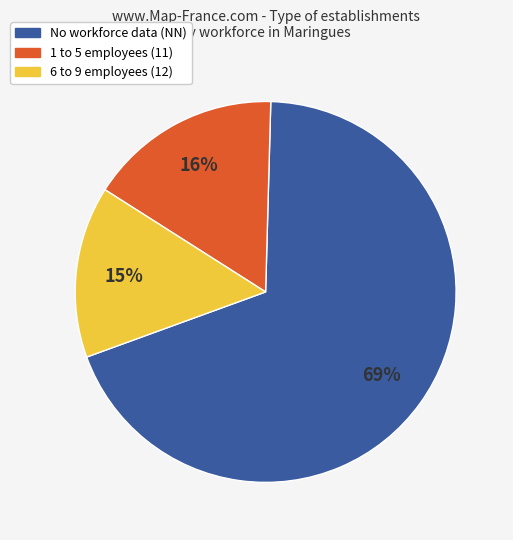

To the nearest percent, what is the average slice percentage?

33%